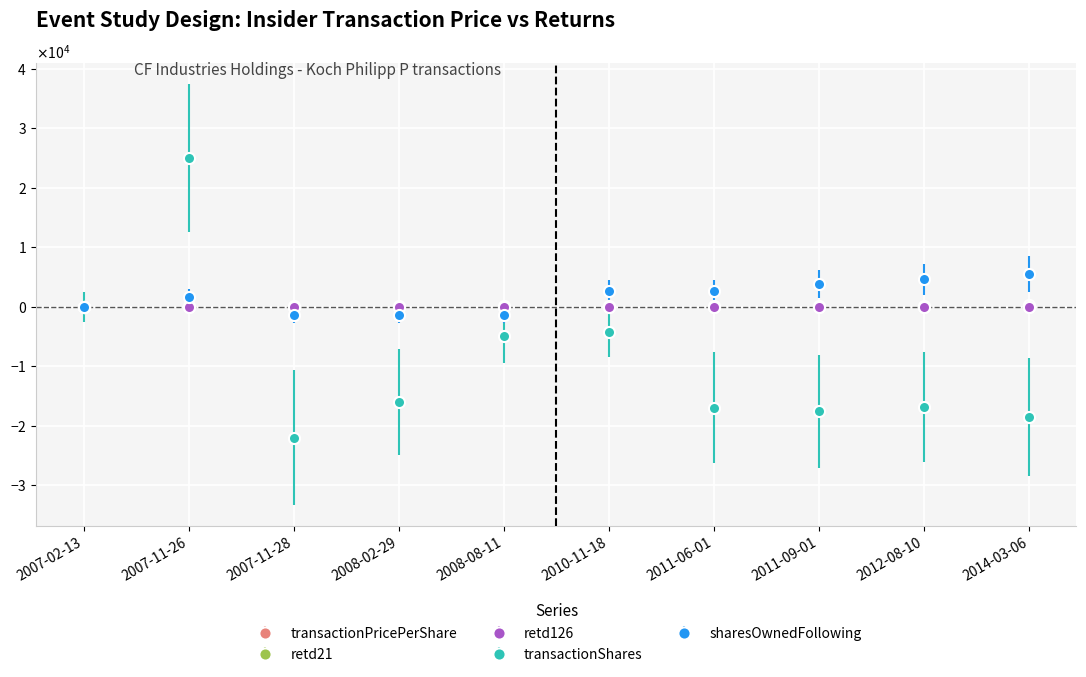

The retd126 series shows 26.7 at 2007-11-28. True or false?

False